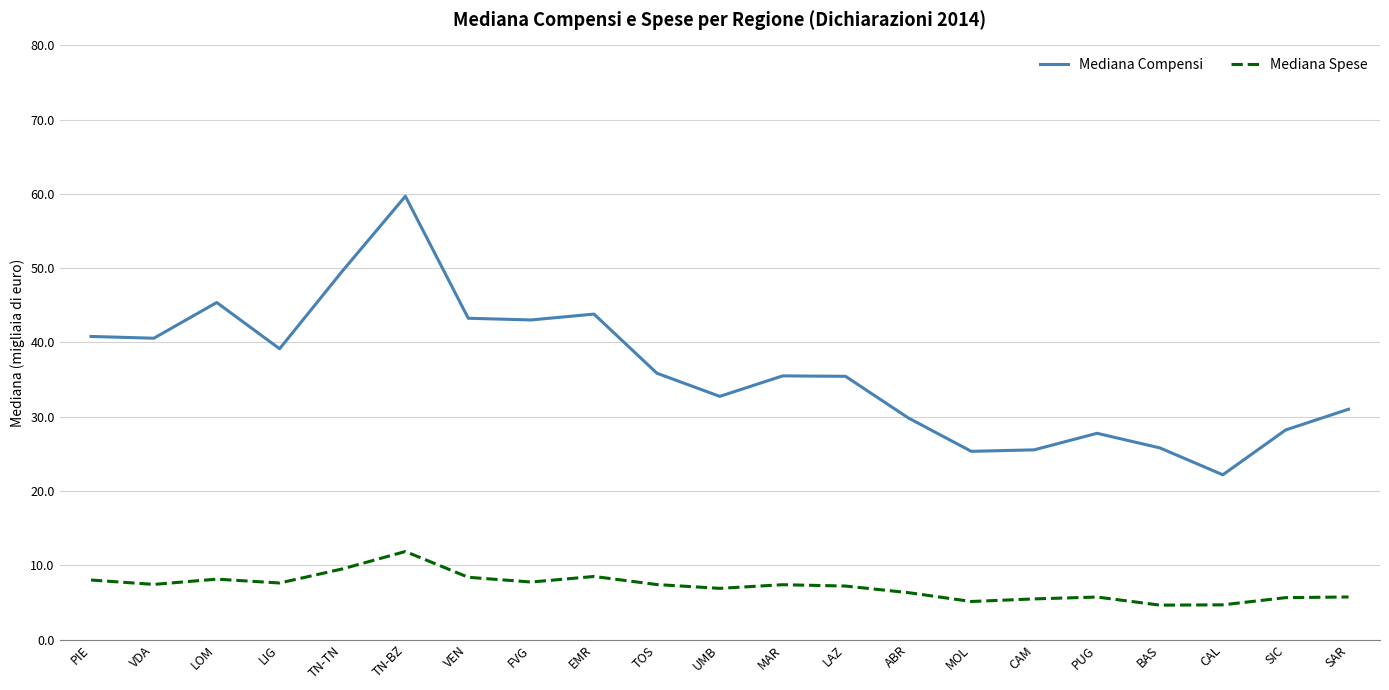

What is the lowest value of the Mediana Compensi series?

22.2